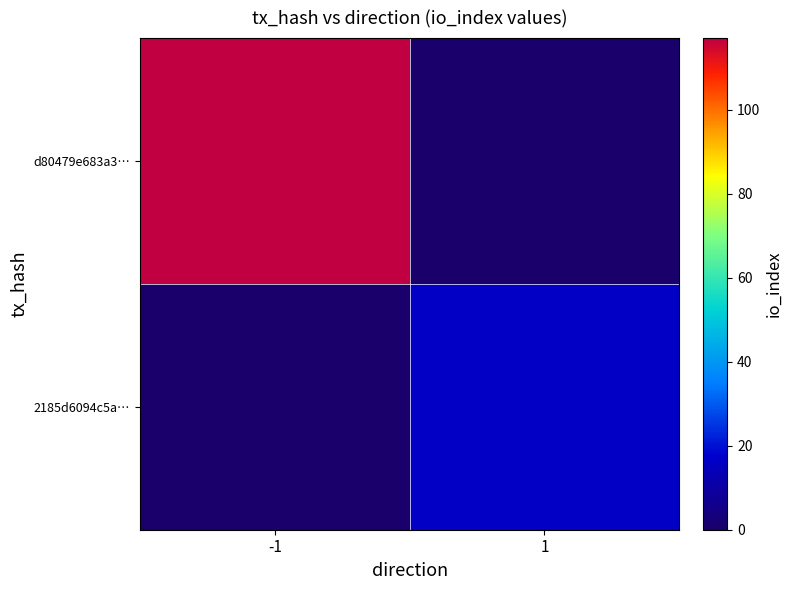

How many categories are shown in the chart?

2